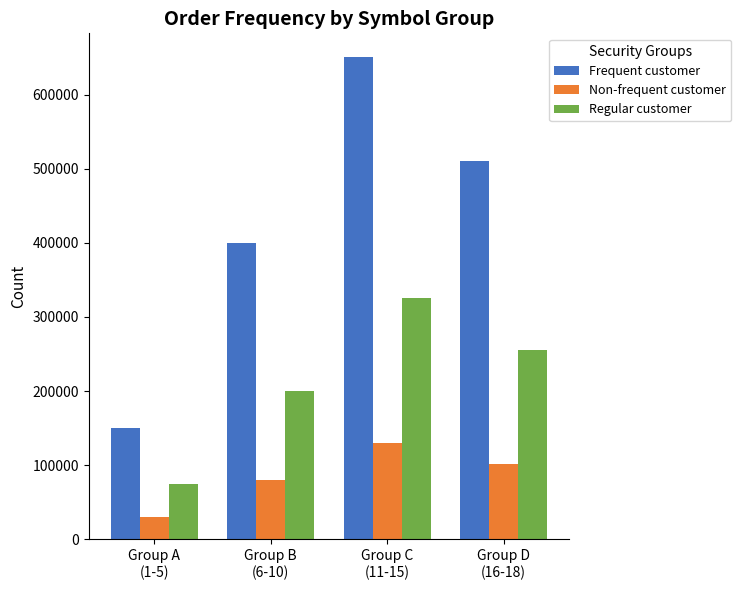

What is the maximum value shown in the chart?

650000